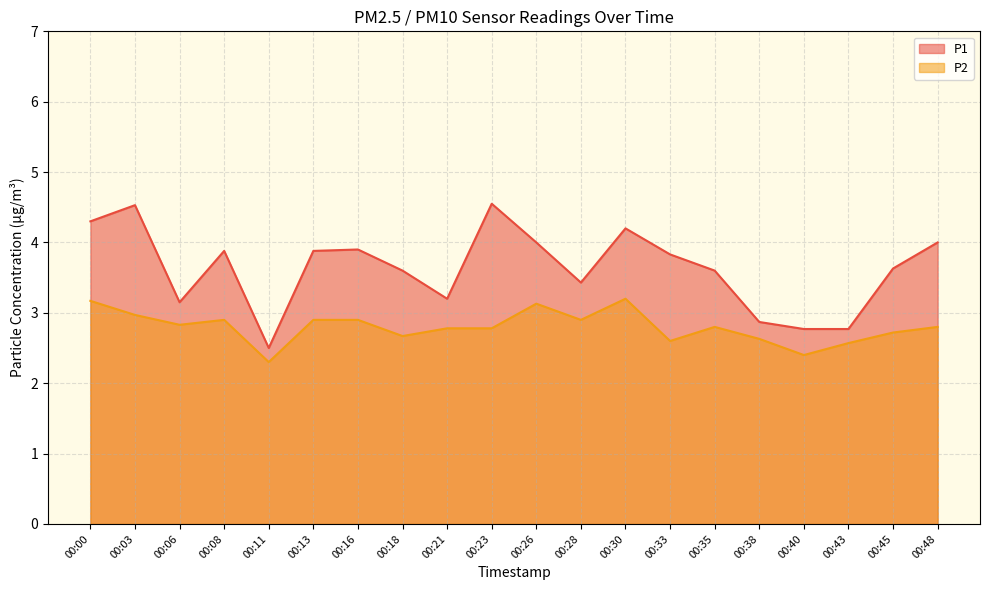

What are all the series names shown in the legend?

P1, P2